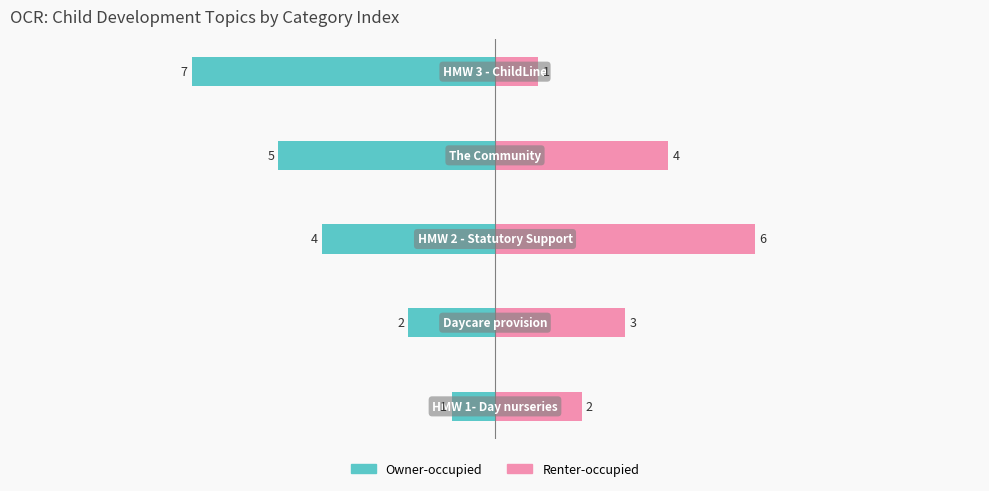

What is the value of the Owner-occupied bar at the 1st from the left?

-1